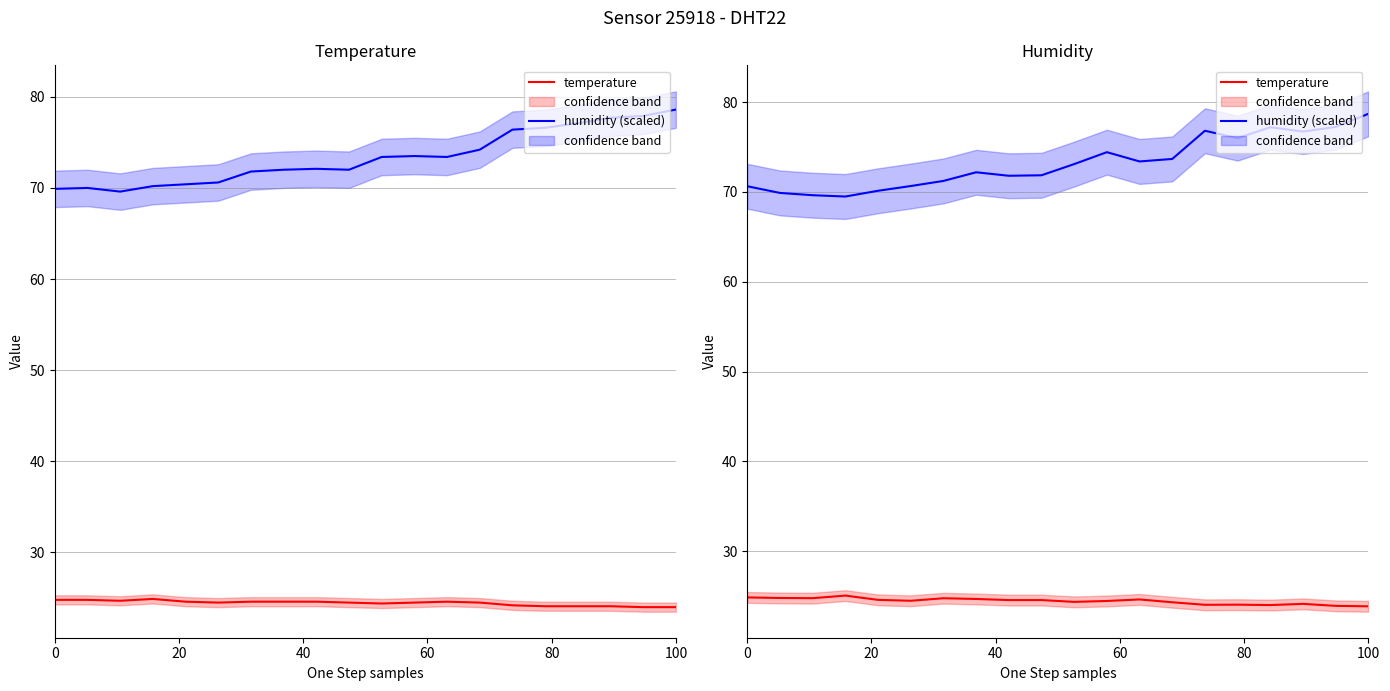

True or false: temperature and humidity (scaled) intersect in this chart.

False